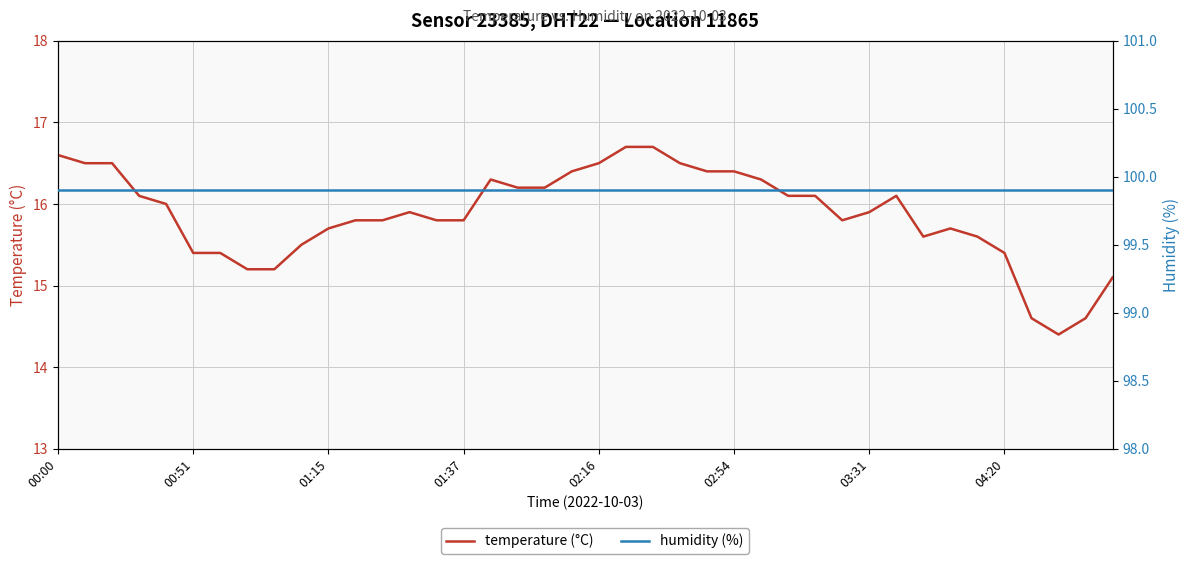

Reading left to right, list all the values displayed in this chart.

temperature (°C): 16.6	16.5	16.5	16.1	16.0	15.4	15.4	15.2	15.2	15.5	15.7	15.8	15.8	15.9	15.8	15.8	16.3	16.2	16.2	16.4	16.5	16.7	16.7	16.5	16.4	16.4	16.3	16.1	16.1	15.8	15.9	16.1	15.6	15.7	15.6	15.4	14.6	14.4	14.6	15.1
humidity (%): 99.9	99.9	99.9	99.9	99.9	99.9	99.9	99.9	99.9	99.9	99.9	99.9	99.9	99.9	99.9	99.9	99.9	99.9	99.9	99.9	99.9	99.9	99.9	99.9	99.9	99.9	99.9	99.9	99.9	99.9	99.9	99.9	99.9	99.9	99.9	99.9	99.9	99.9	99.9	99.9